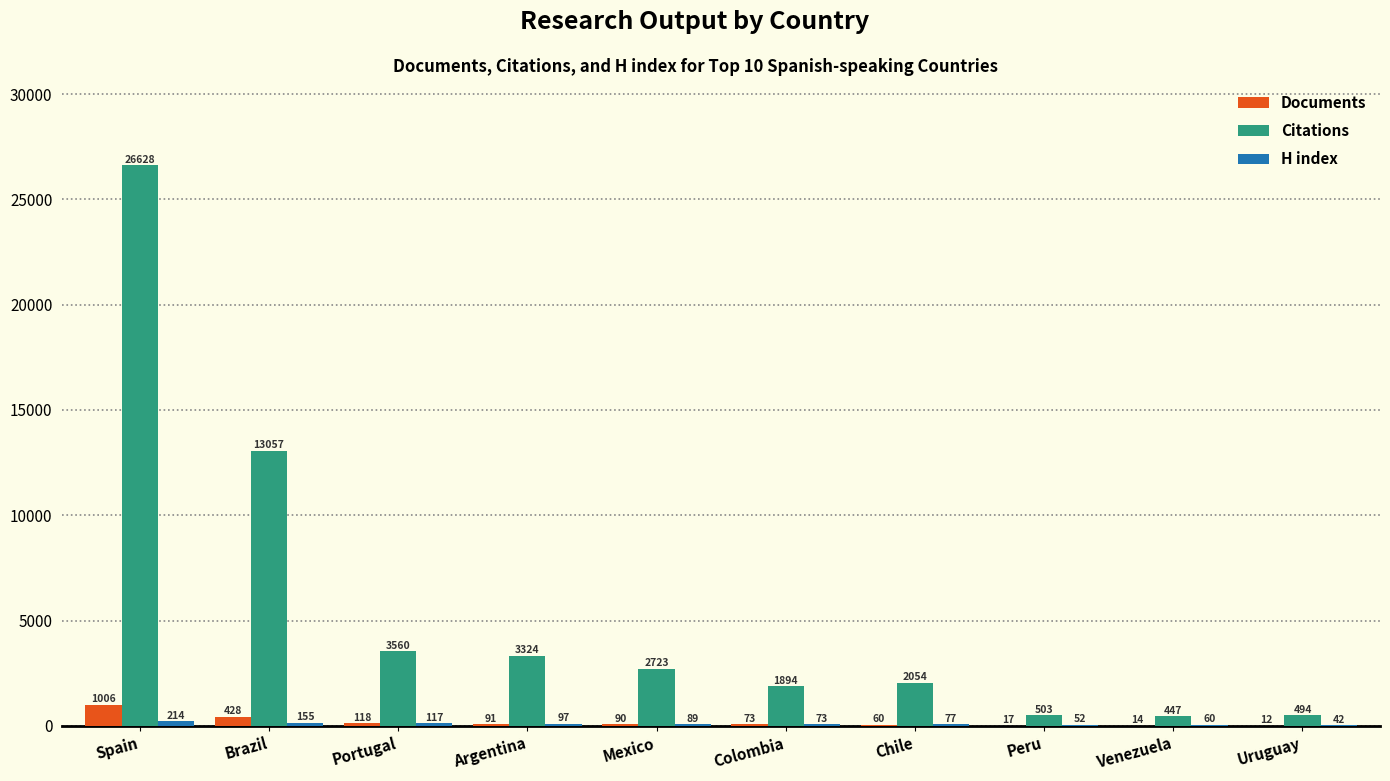

Which series changed the most between Brazil and Portugal?

Citations